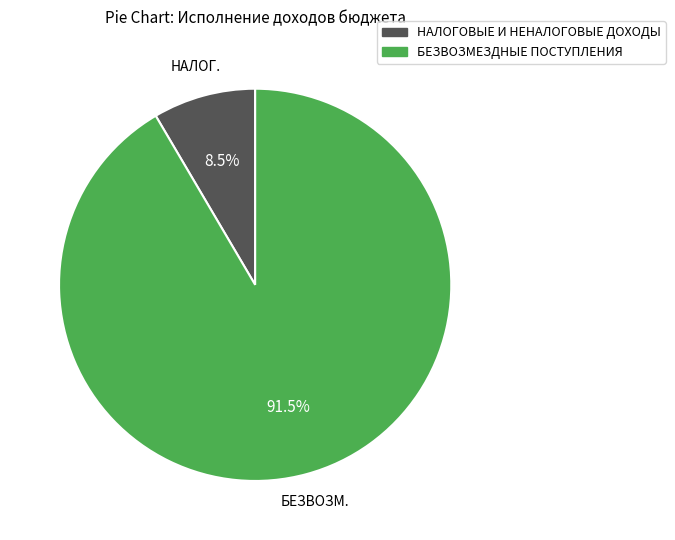

Which category has the biggest portion of the pie?

БЕЗВОЗМЕЗДНЫЕ ПОСТУПЛЕНИЯ